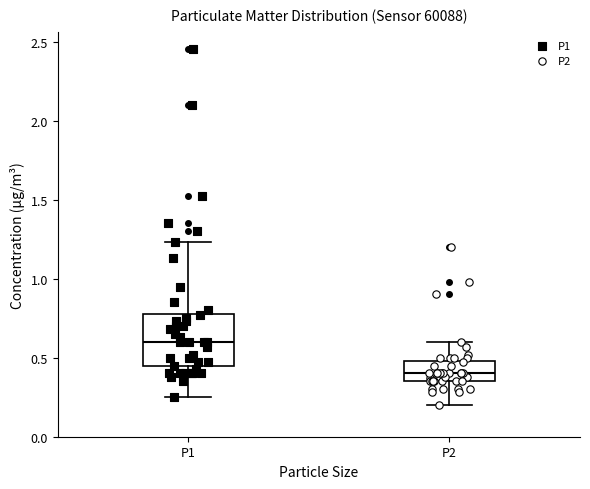

Which box's median line is the highest?

P1